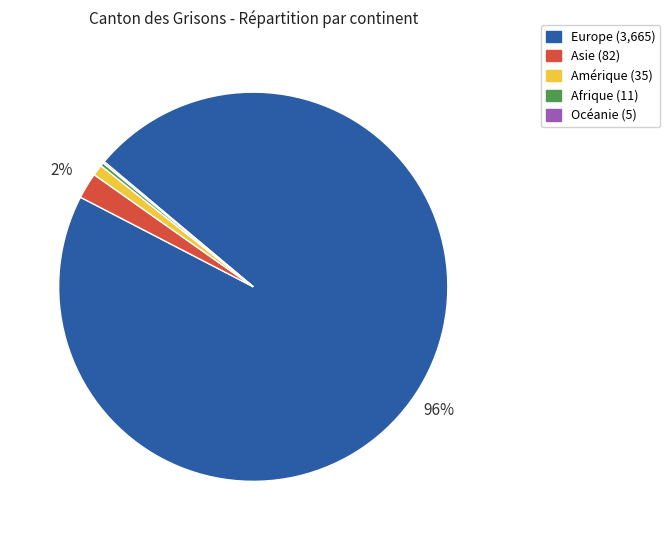

The Asie slice represents 10% of the pie. True or false?

False